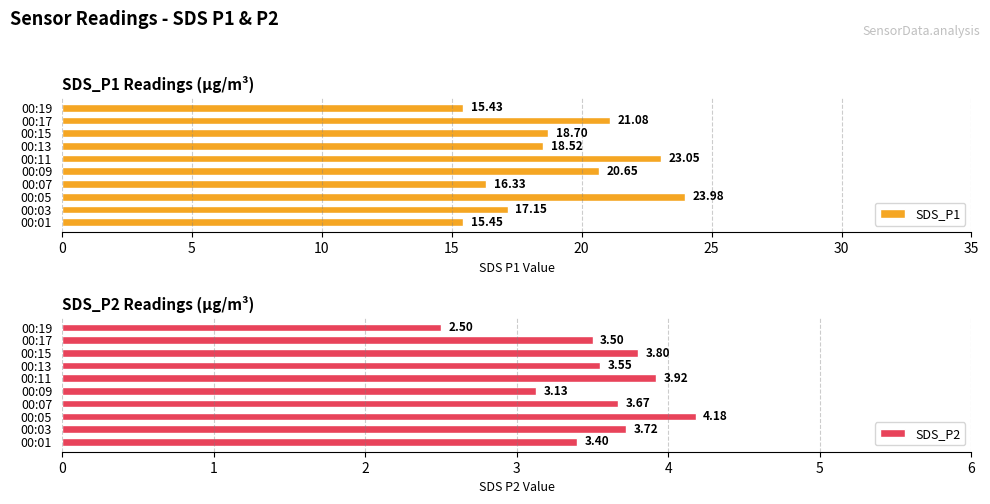

What is the sum of all SDS_P1 values?

190.3